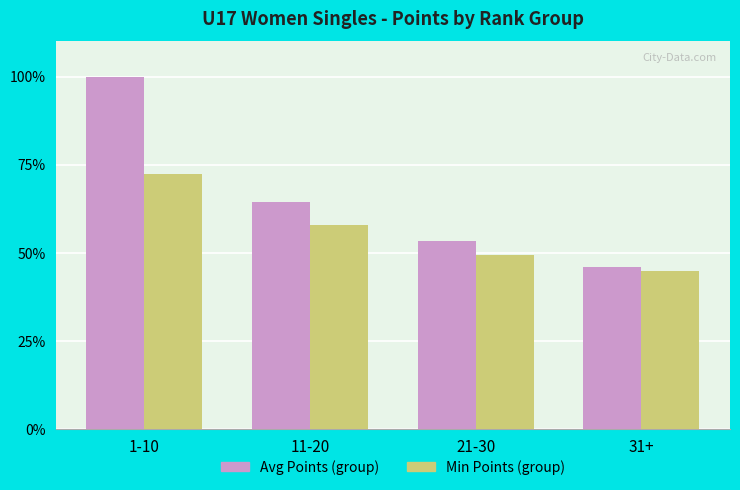

Which series has the widest spread of values?

Avg Points (group)